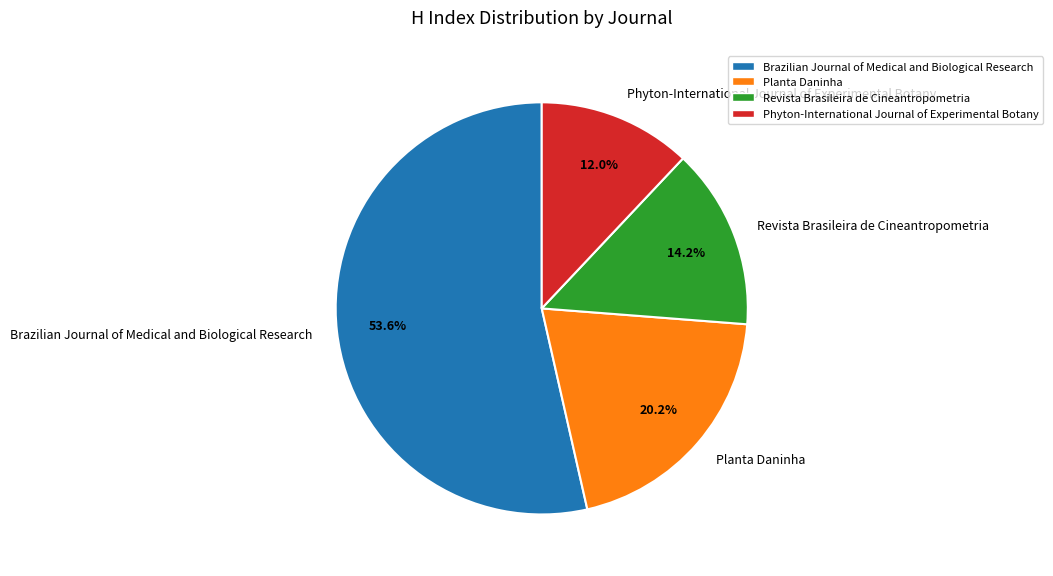

Which slice is the largest?

Brazilian Journal of Medical and Biological Research